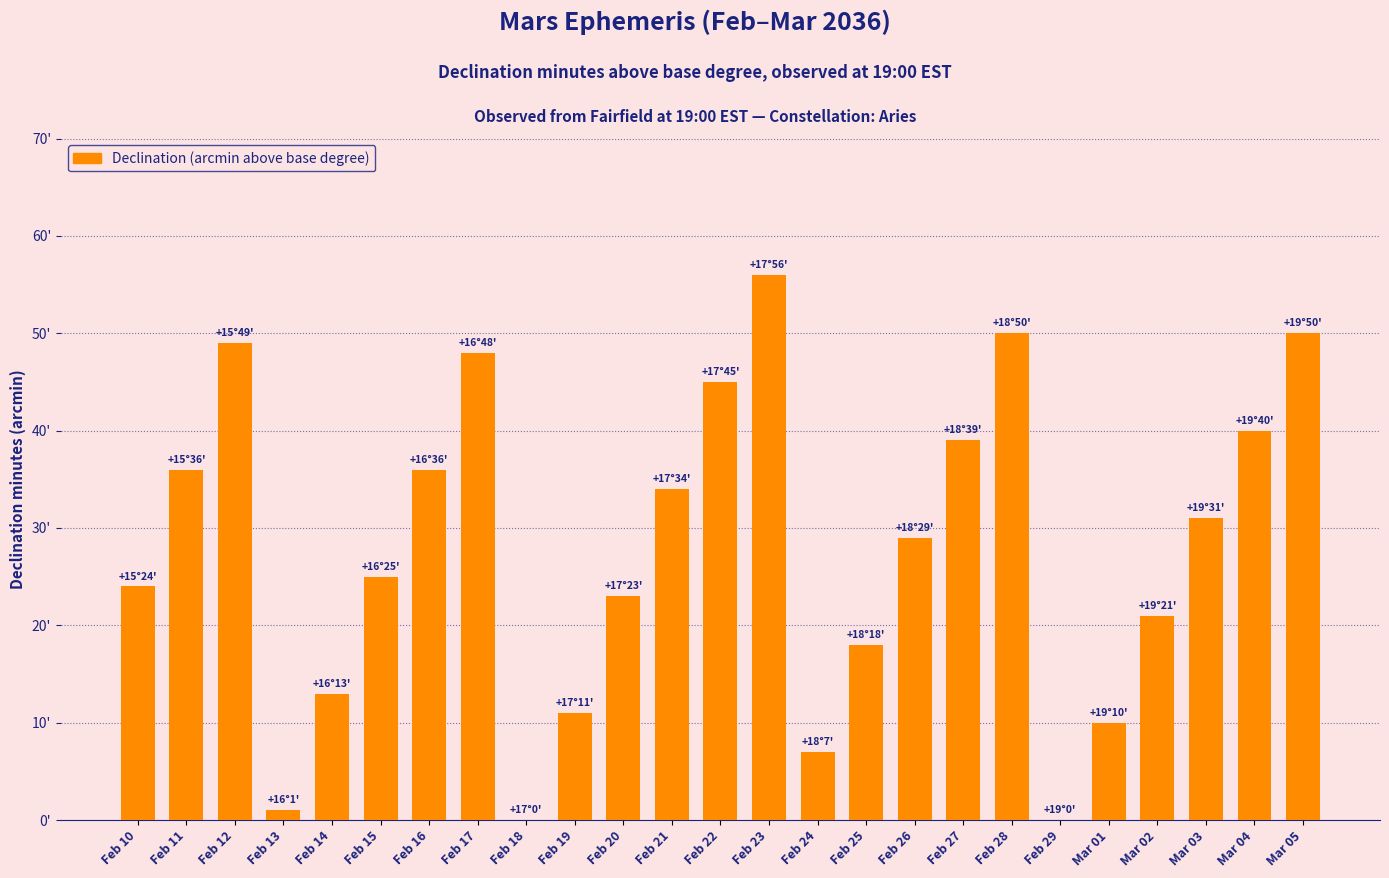

Are the bars horizontal?

No